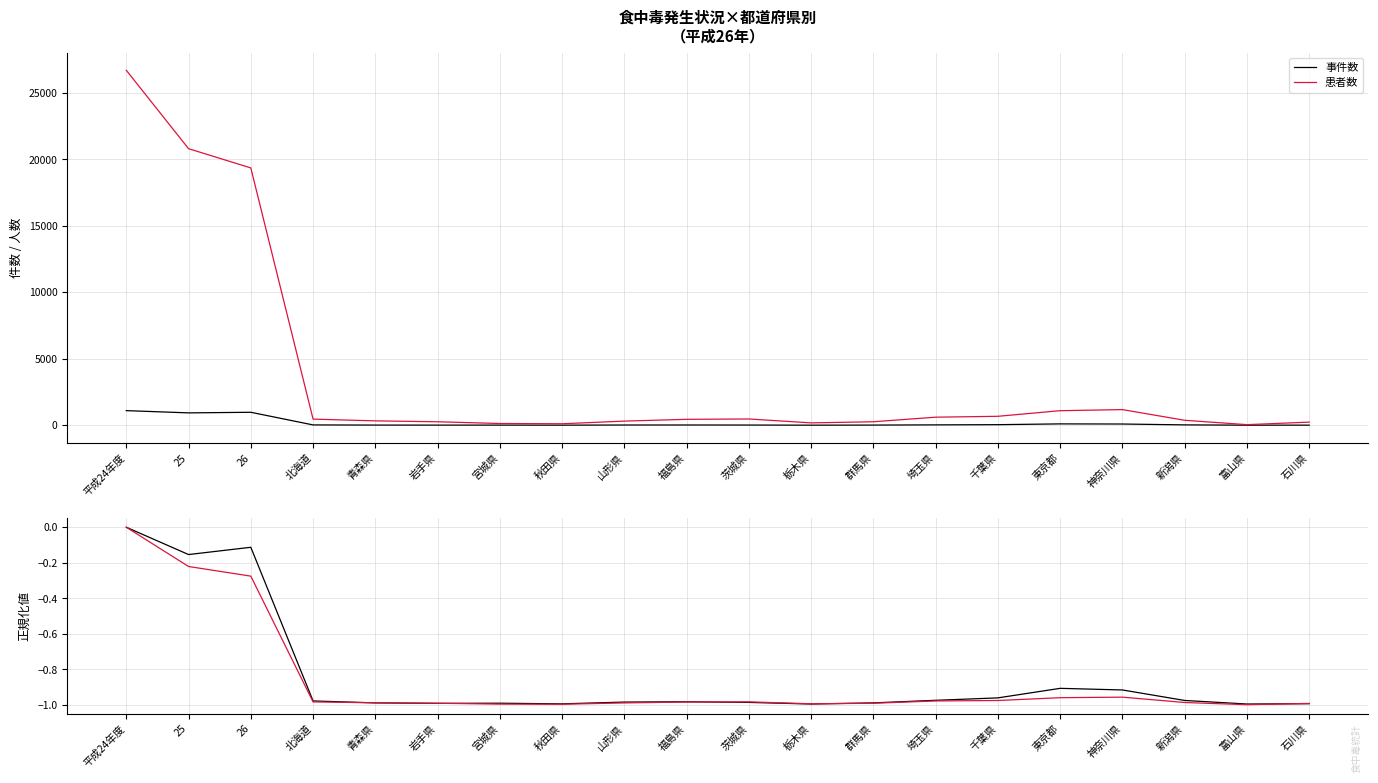

Which has a higher value, 平成24年度 or 富山県?

平成24年度